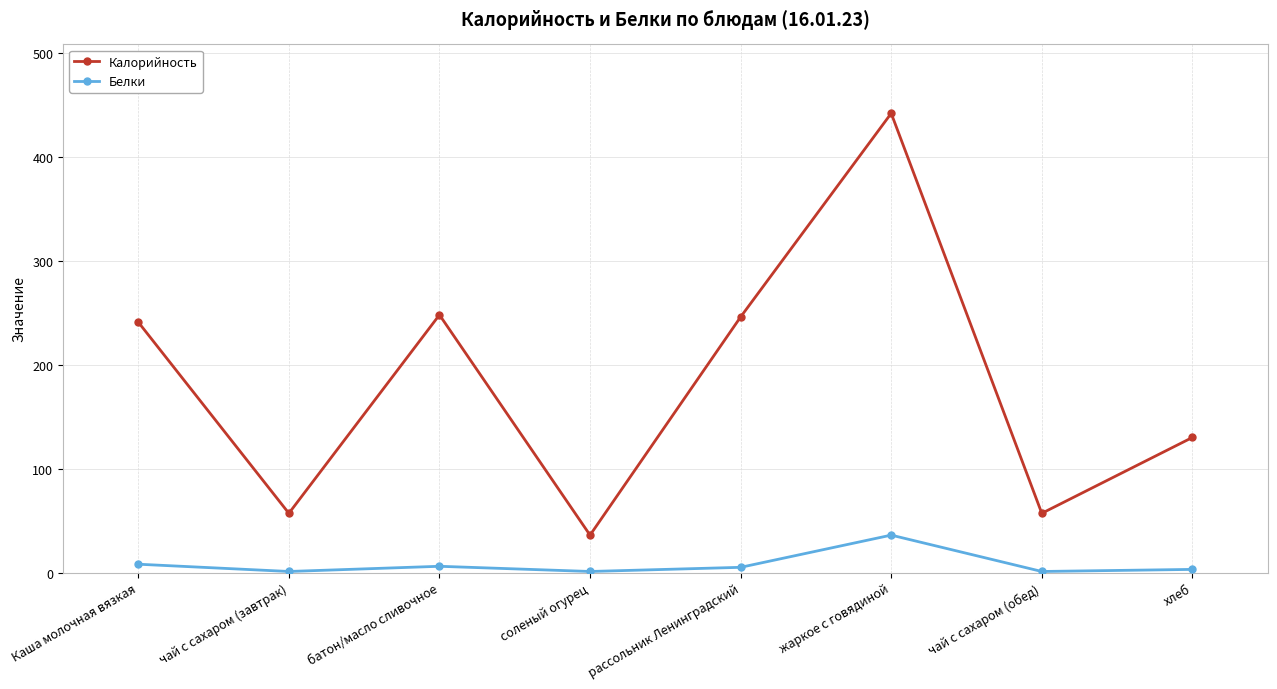

Where is the first local minimum for Калорийность?

чай с сахаром (завтрак)